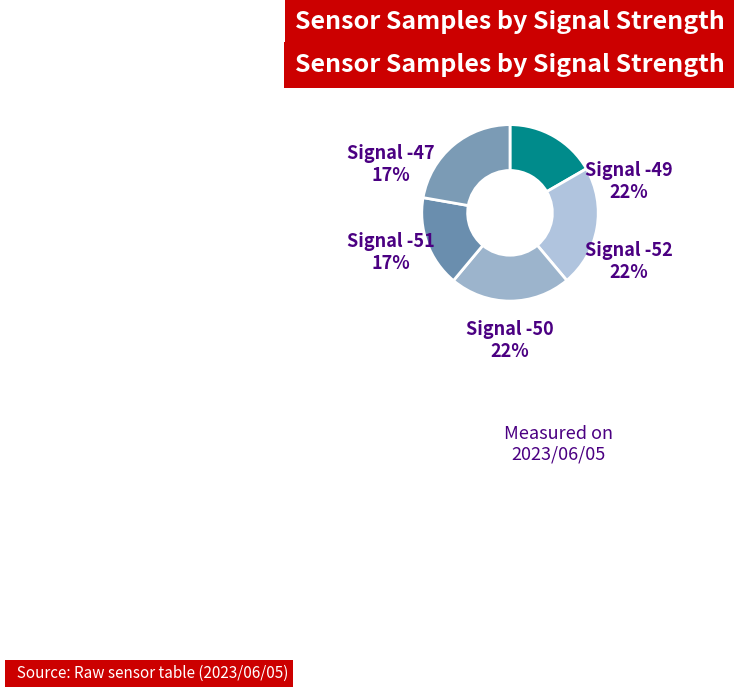

Is there a majority slice in this chart?

No